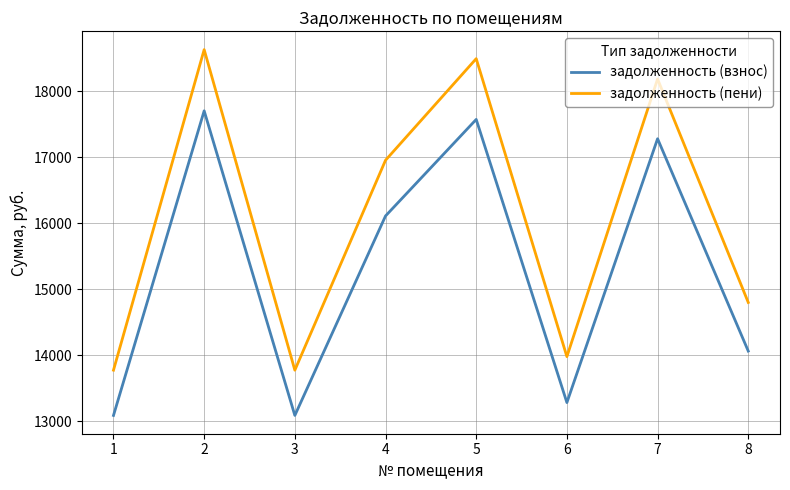

What is the smallest value displayed?

13091.0